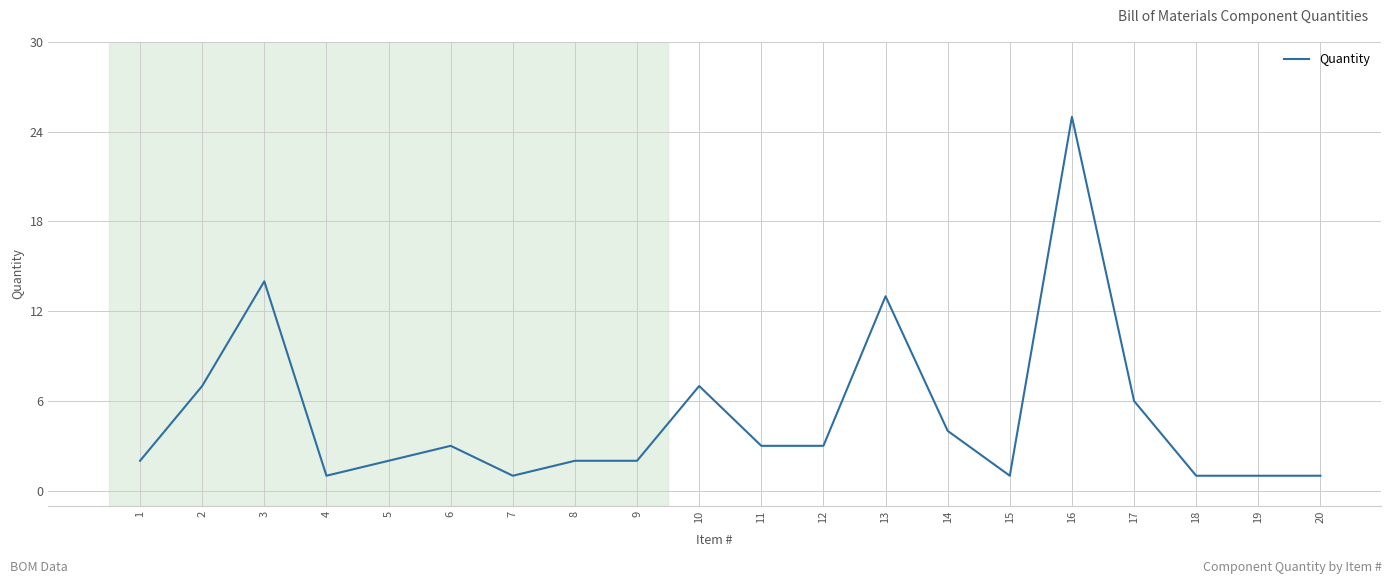

How many lines are shown in the chart?

1